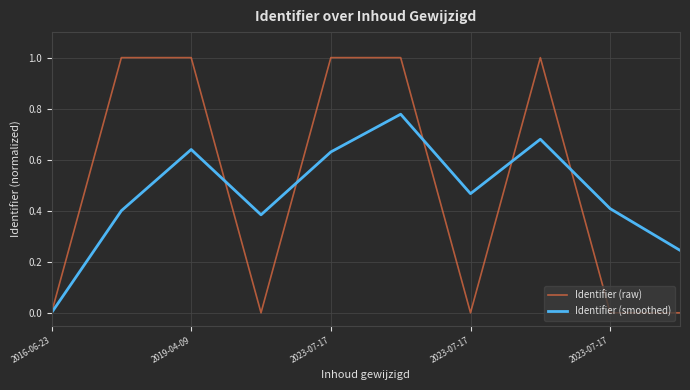

How many lines are shown in the chart?

2